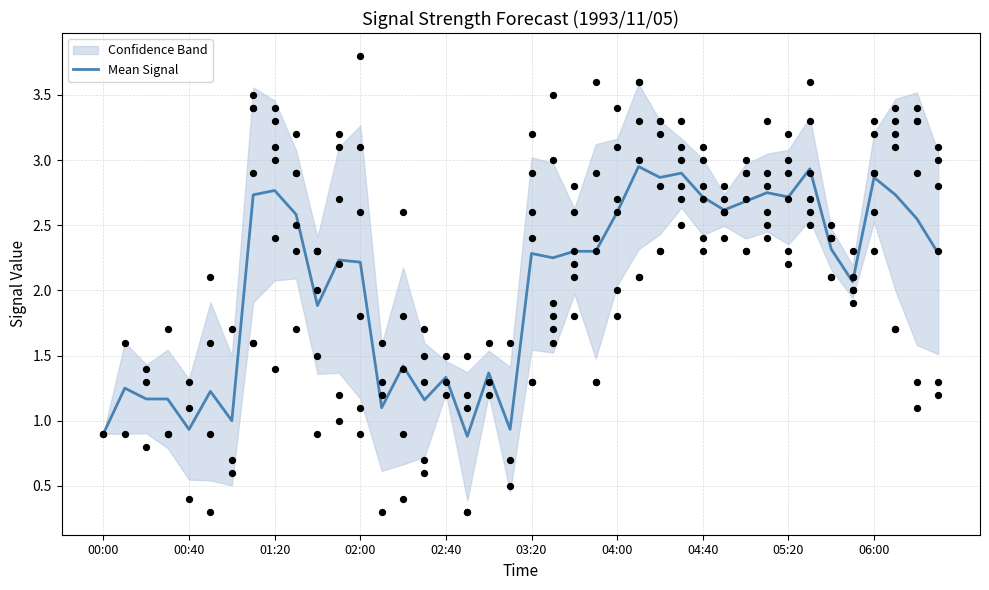

What is the change in value from 06:00 to 35?

-0.5